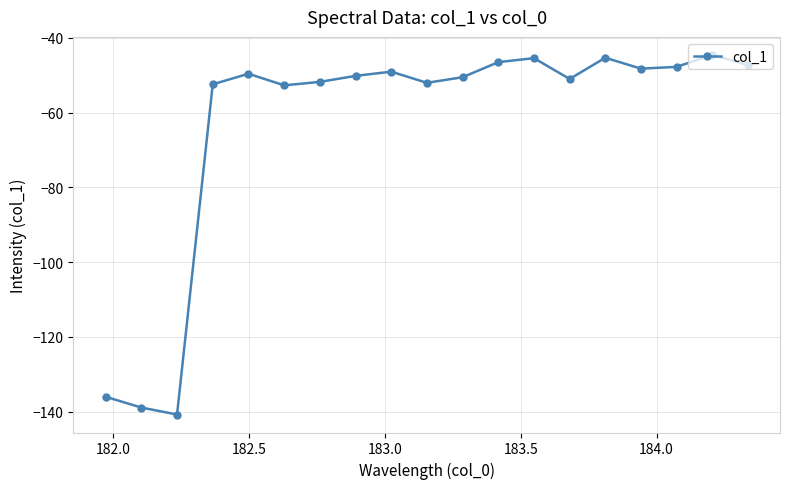

How many interior local peaks (higher than both neighbors) does the data have?

5